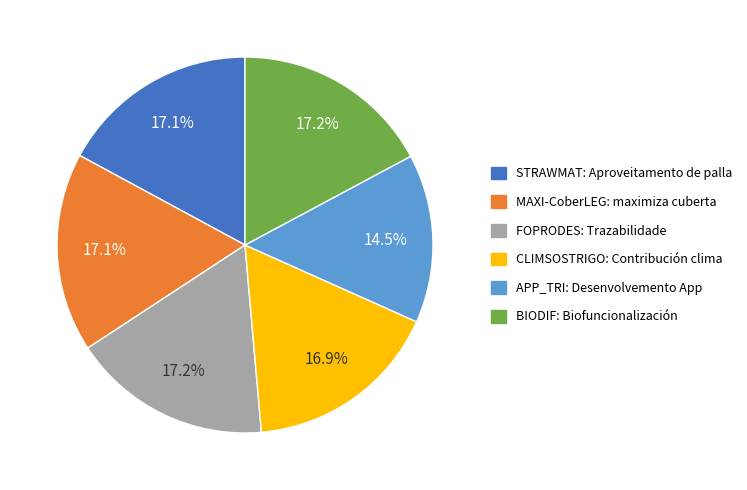

Which slice is the smallest?

APP_TRI